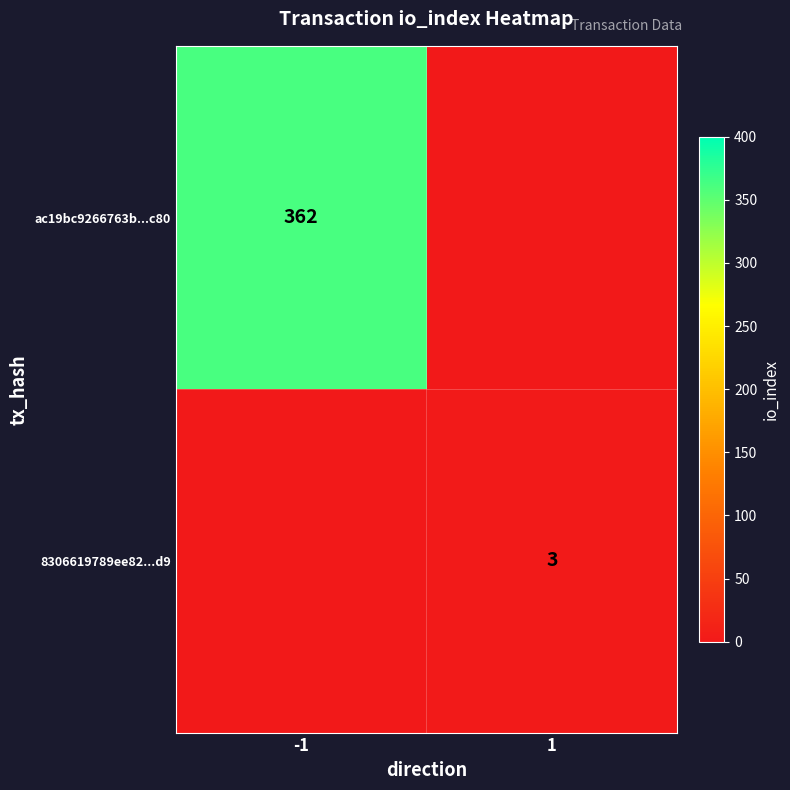

How many distinct data groups are displayed?

2